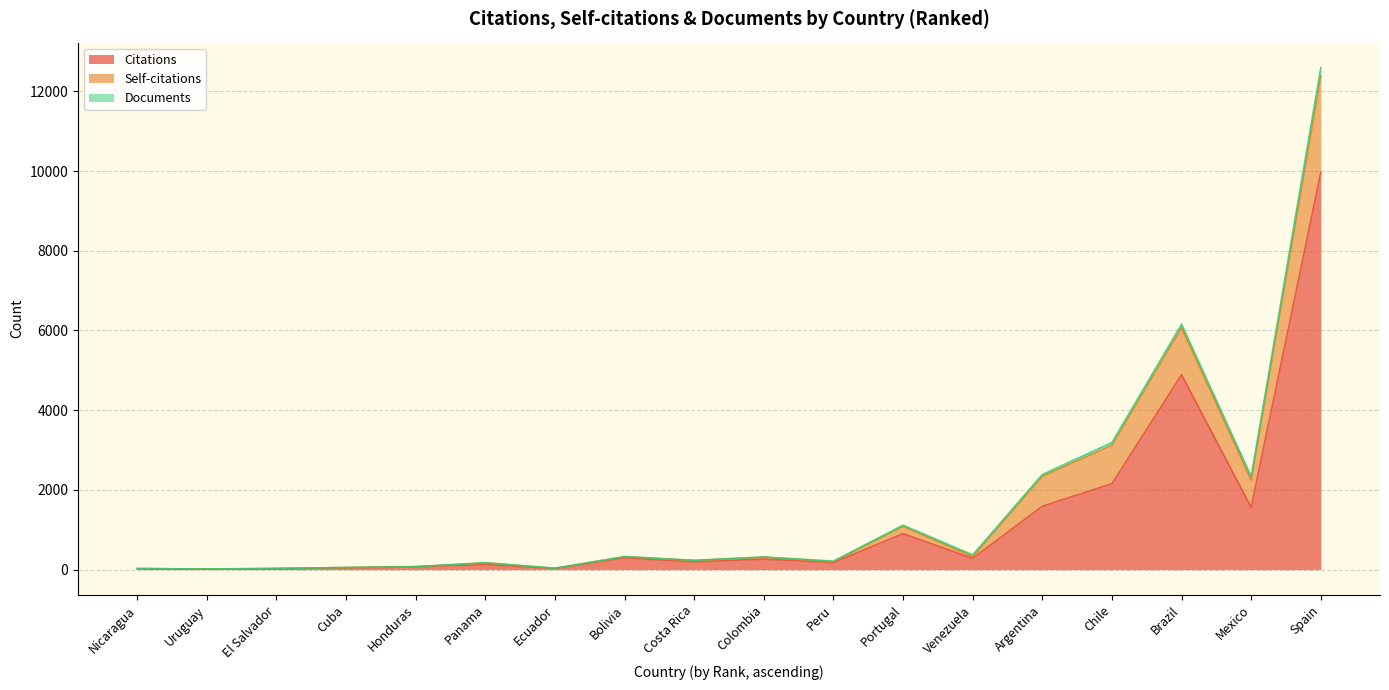

The Self-citations series shows 897 at Chile. True or false?

False